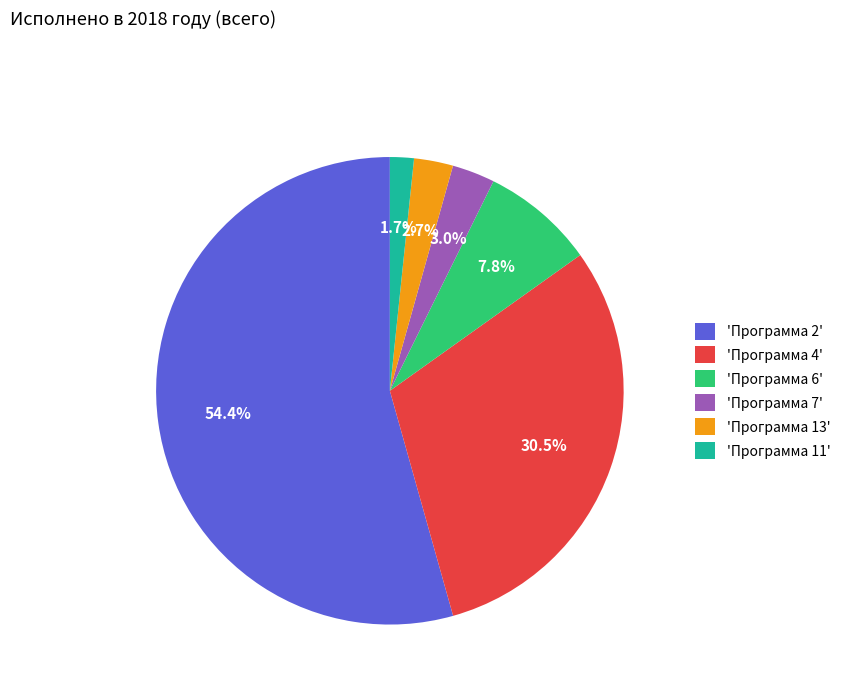

Is there a majority slice in this chart?

Yes